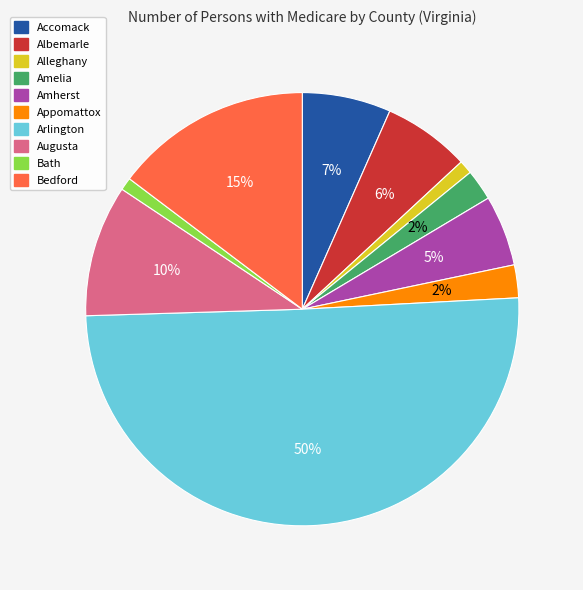

The Albemarle slice represents 6% of the pie. True or false?

True